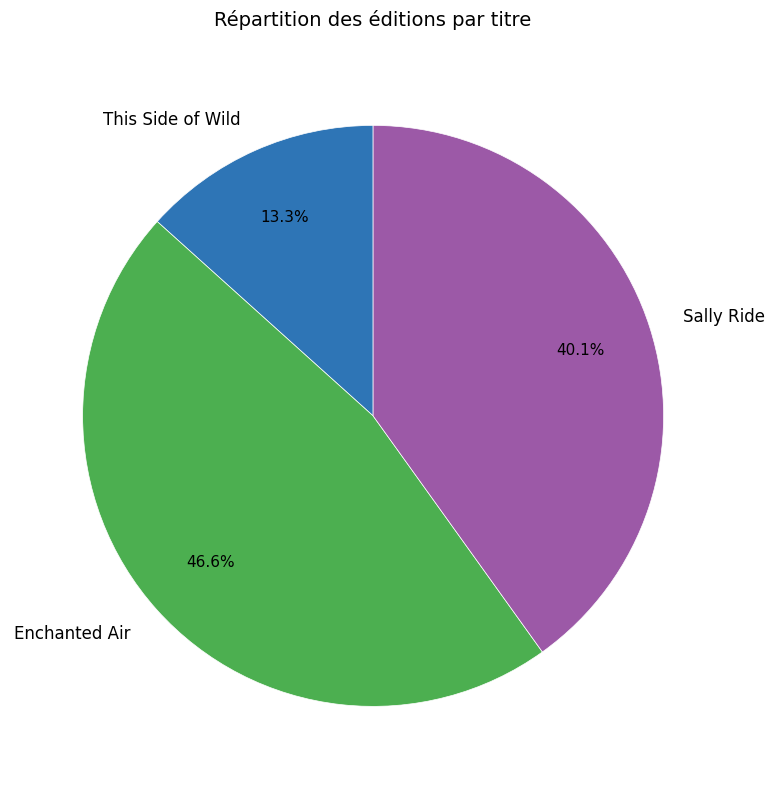

How many segments does this pie chart have?

3